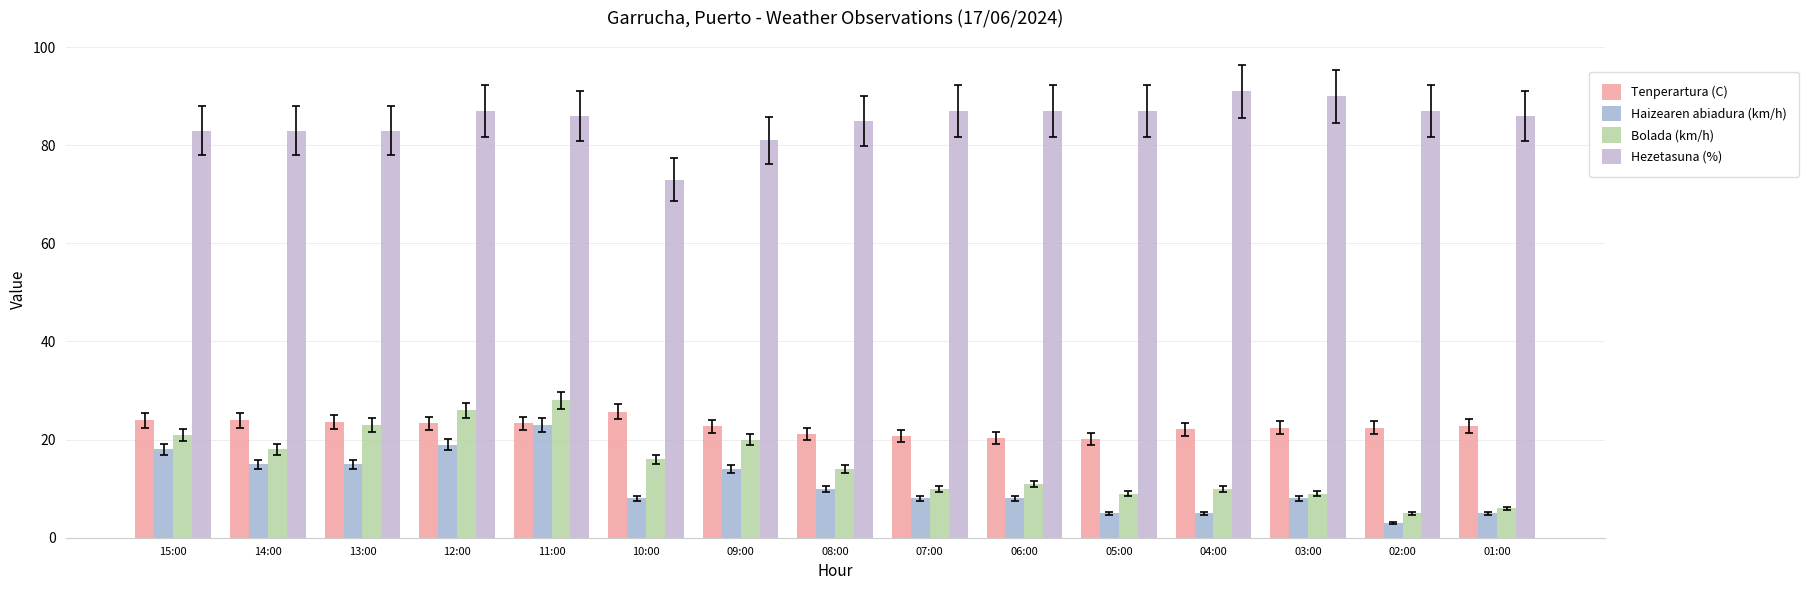

Reading left to right, transcribe all the data shown in this chart.

Tenperartura (C): 15:00=23.9	14:00=23.9	13:00=23.6	12:00=23.3	11:00=23.3	10:00=25.7	09:00=22.7	08:00=21.1	07:00=20.8	06:00=20.3	05:00=20.2	04:00=22.1	03:00=22.4	02:00=22.4	01:00=22.8
Haizearen abiadura (km/h): 15:00=18.0	14:00=15.0	13:00=15.0	12:00=19.0	11:00=23.0	10:00=8.0	09:00=14.0	08:00=10.0	07:00=8.0	06:00=8.0	05:00=5.0	04:00=5.0	03:00=8.0	02:00=3.0	01:00=5.0
Bolada (km/h): 15:00=21.0	14:00=18.0	13:00=23.0	12:00=26.0	11:00=28.0	10:00=16.0	09:00=20.0	08:00=14.0	07:00=10.0	06:00=11.0	05:00=9.0	04:00=10.0	03:00=9.0	02:00=5.0	01:00=6.0
Hezetasuna (%): 15:00=83.0	14:00=83.0	13:00=83.0	12:00=87.0	11:00=86.0	10:00=73.0	09:00=81.0	08:00=85.0	07:00=87.0	06:00=87.0	05:00=87.0	04:00=91.0	03:00=90.0	02:00=87.0	01:00=86.0